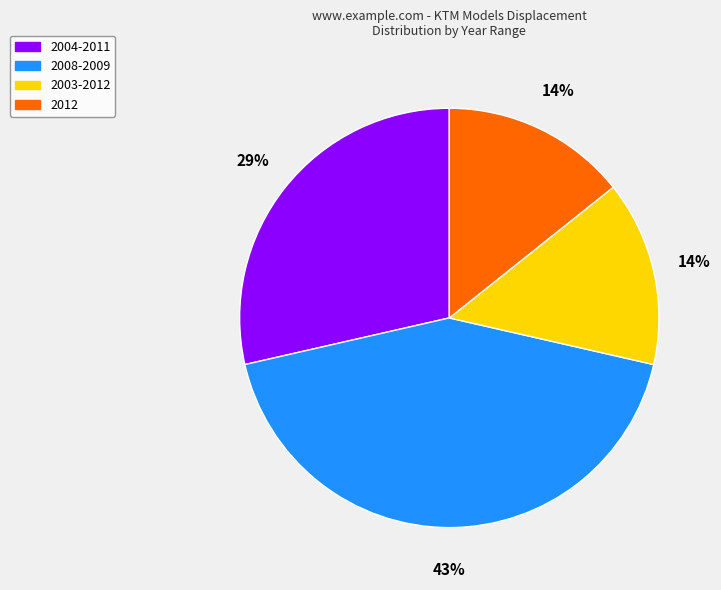

Is the sum of 2004-2011 and 2008-2009 greater than half?

Yes